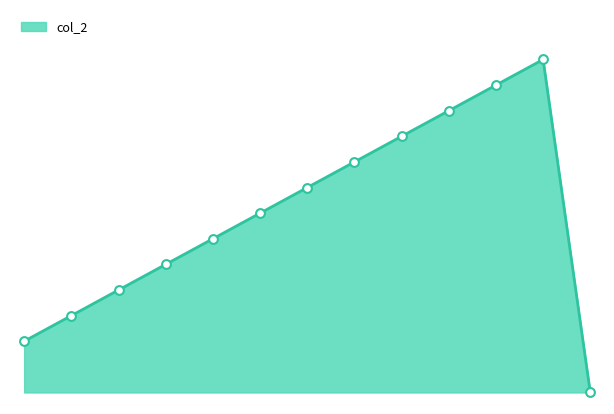

Does the chart have visible grid lines?

No